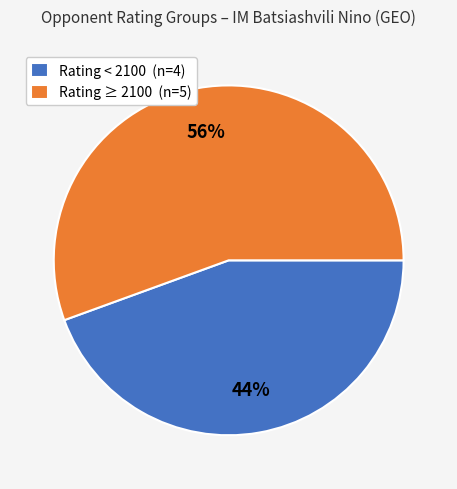

To the nearest percent, what is the combined percentage of Rating < 2100 (n=4) and Rating ≥ 2100 (n=5)?

100%